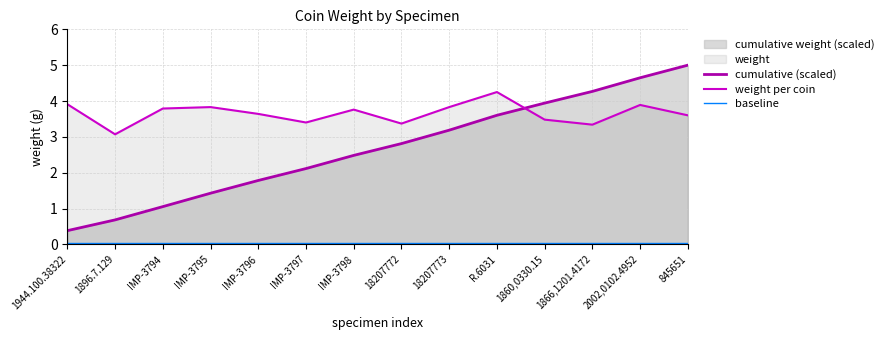

Does the chart have visible grid lines?

Yes